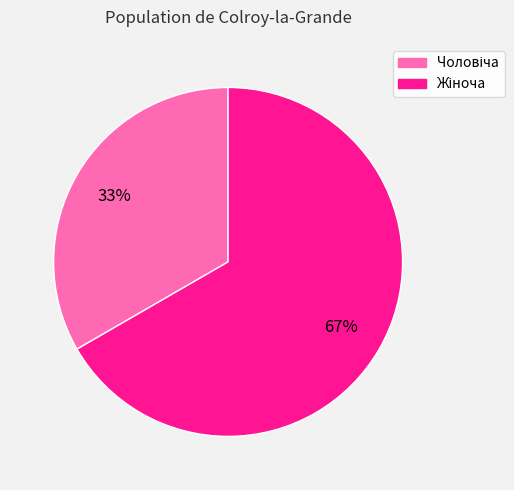

Is there a majority slice in this chart?

Yes